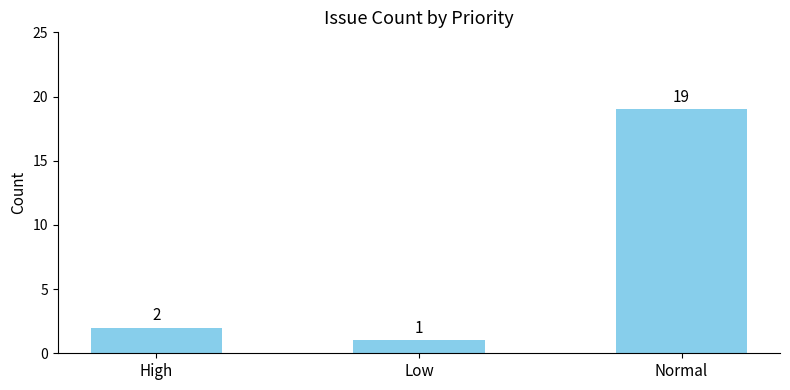

Rank the categories by value from highest to lowest.

Normal, High, Low